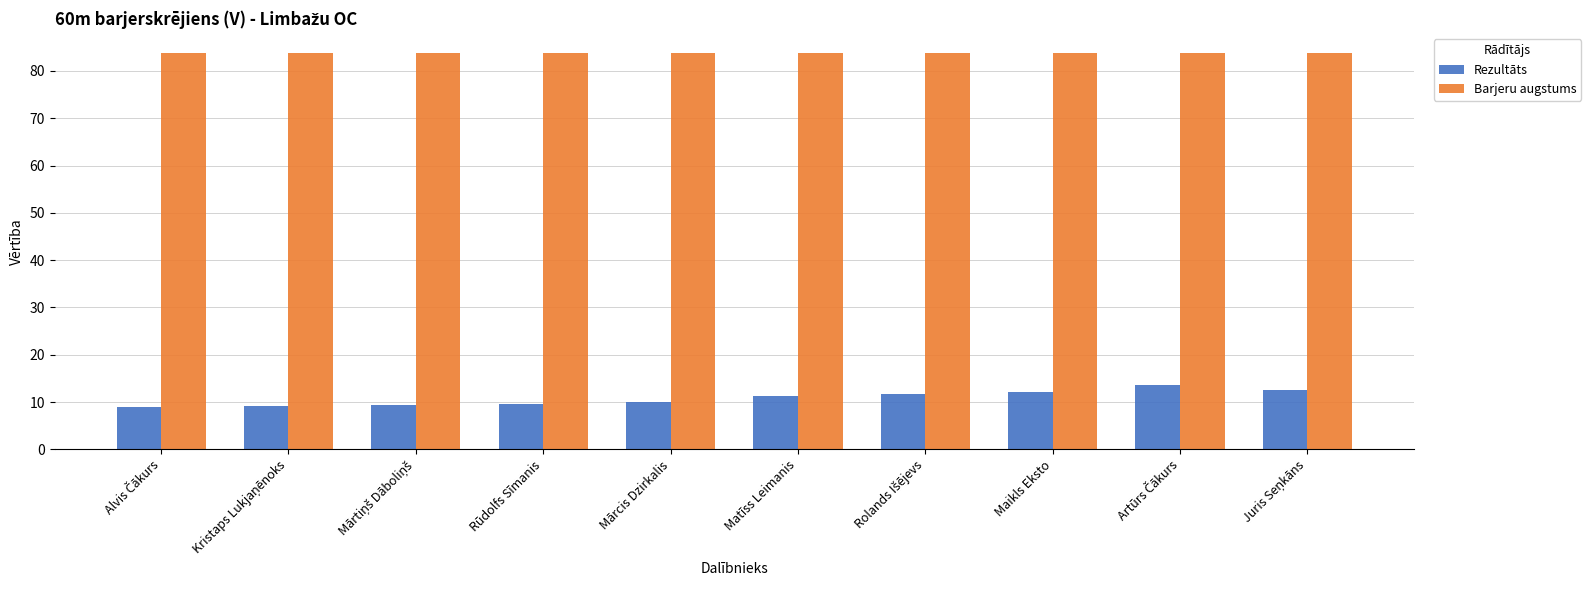

Which series has the largest total across all categories?

Barjeru augstums